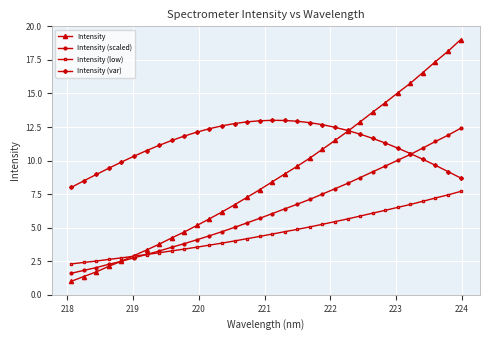

Rank the series by their average value, from lowest to highest.

Intensity (low), Intensity (scaled), Intensity, Intensity (var)